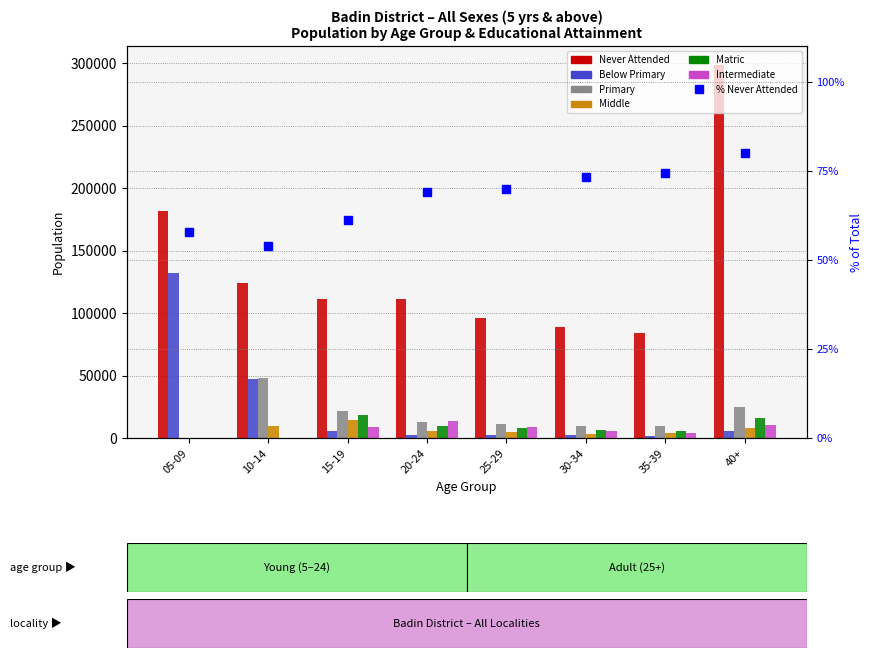

What is the sum of all Matric values?

63889